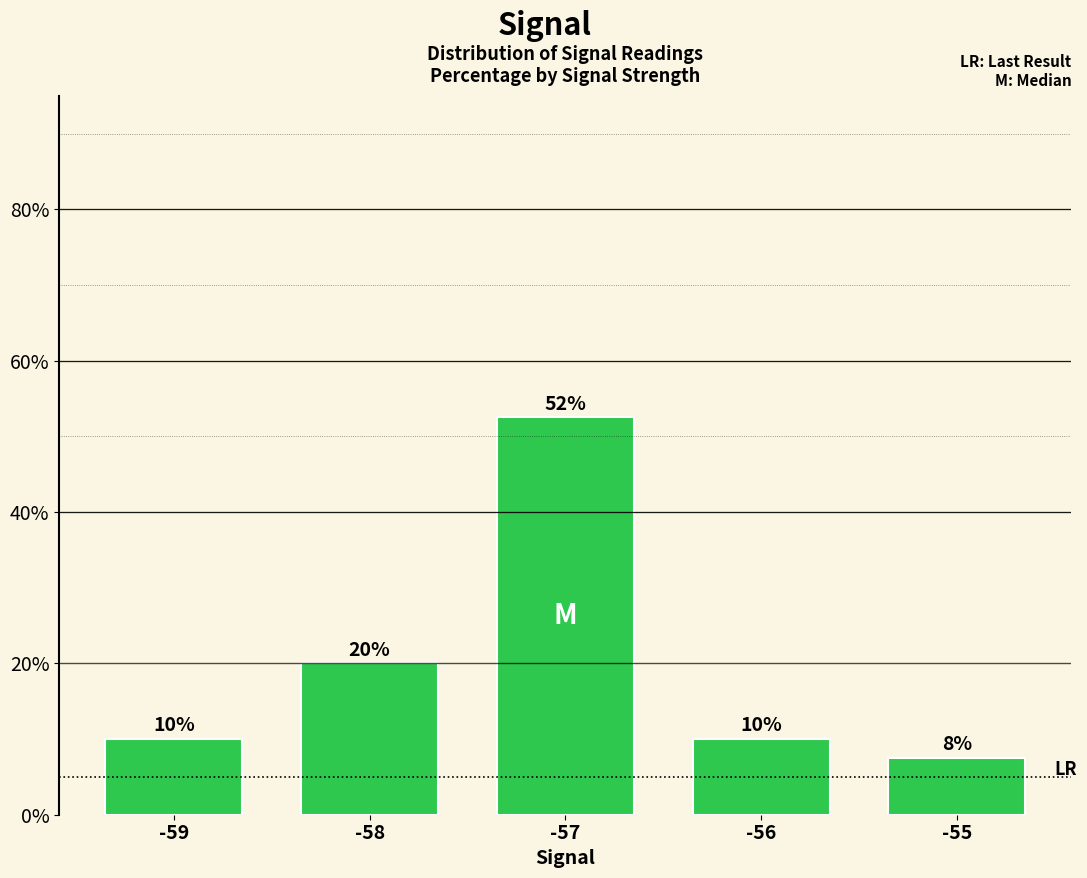

How many distinct data groups are displayed?

1